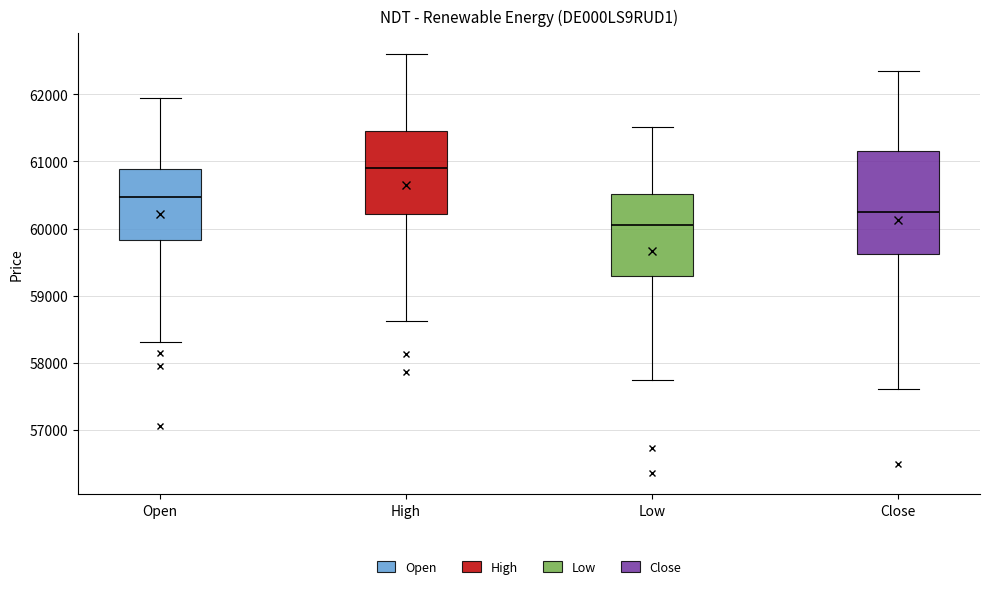

Which box has the highest median line?

High